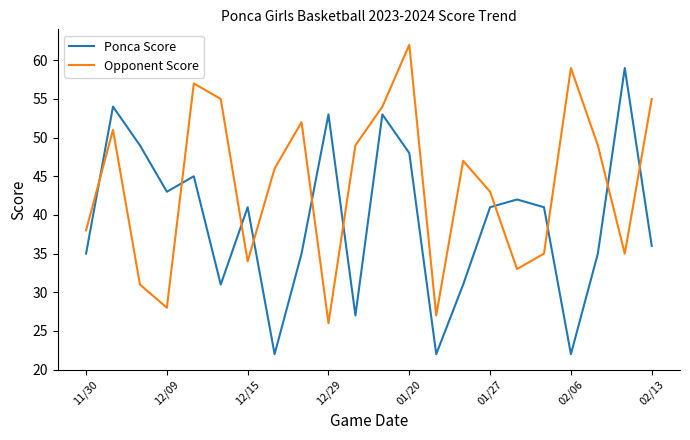

What is the maximum value shown in the chart?

62